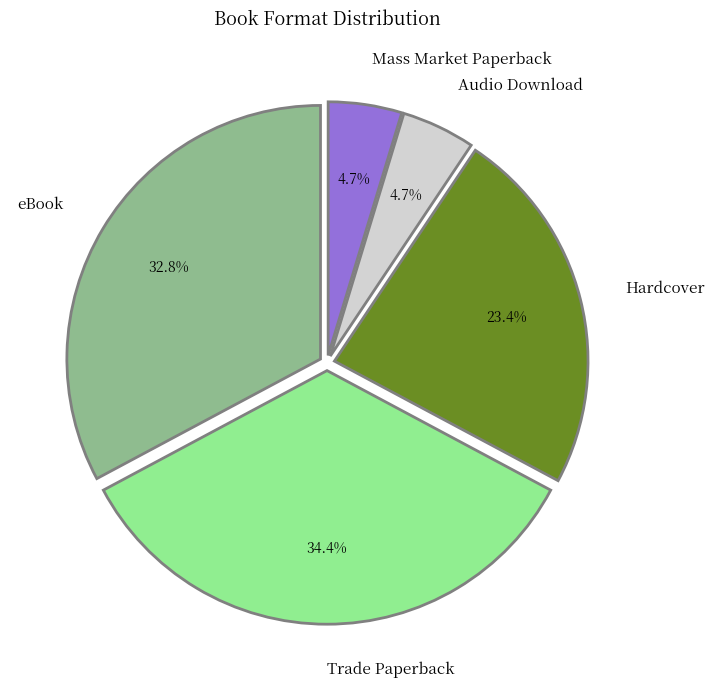

To the nearest percent, what portion does Mass Market Paperback represent?

5%